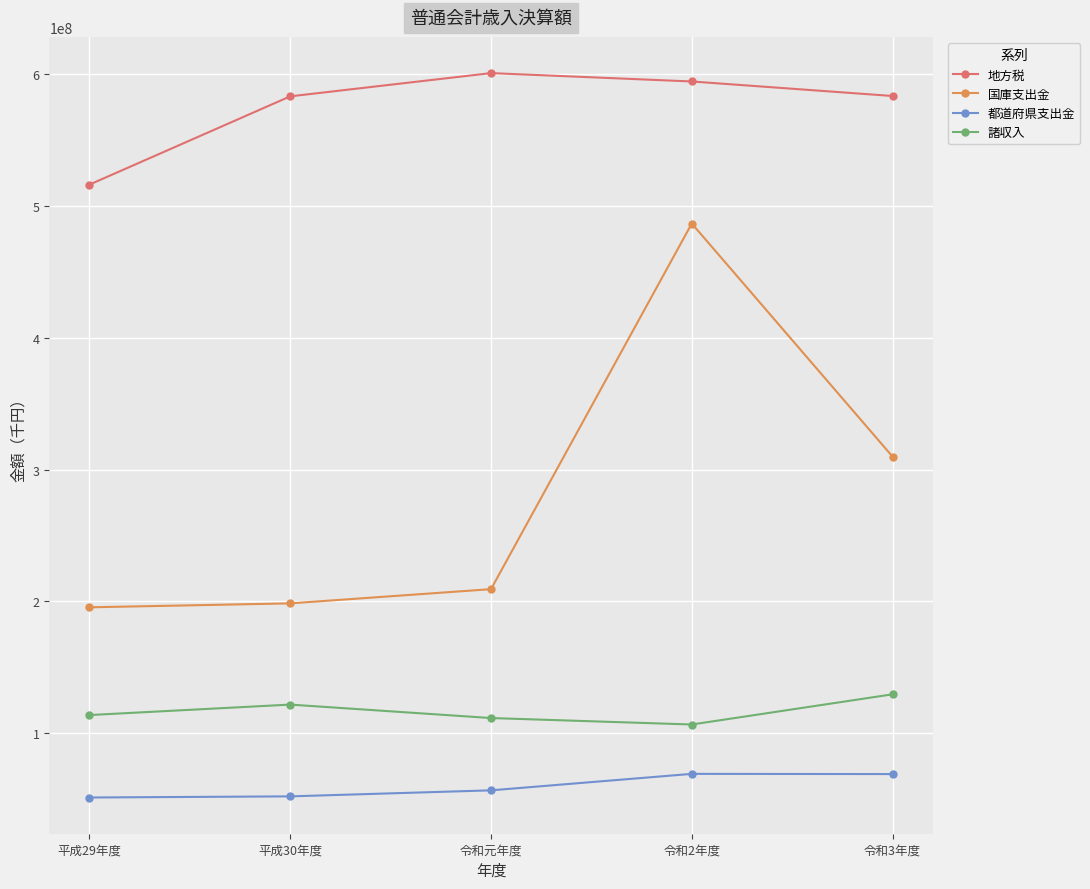

How many interior local valleys does the 諸収入 series have?

1